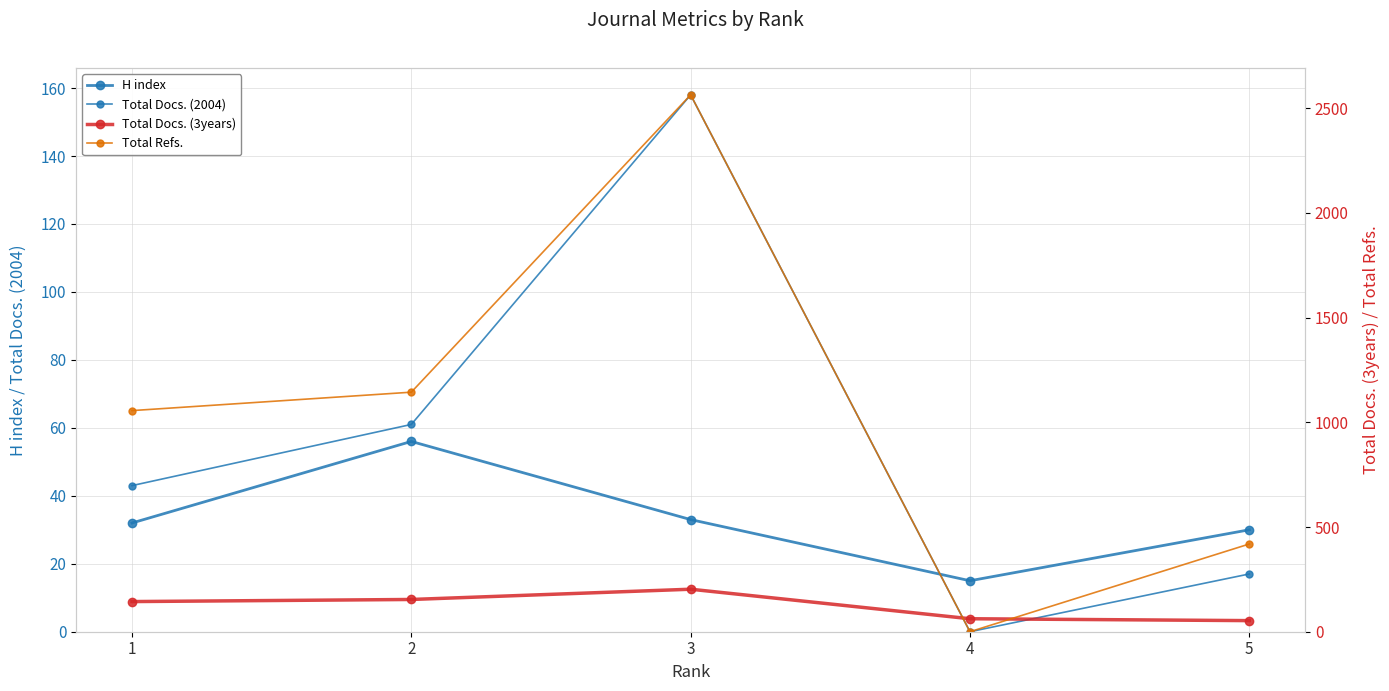

At which category does Total Docs. (2004) reach its first local peak?

3